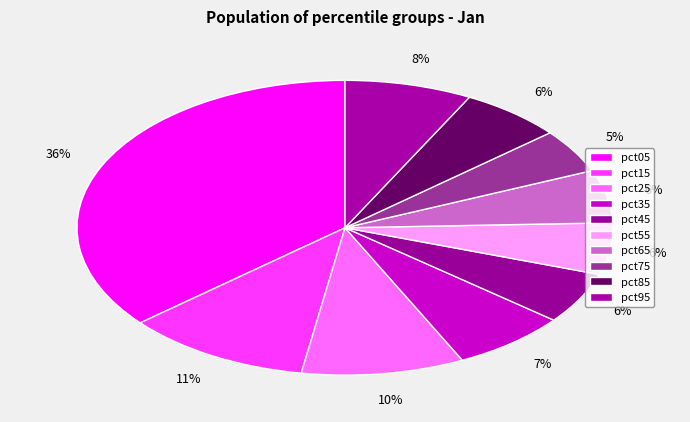

How many slices are in this pie chart?

10